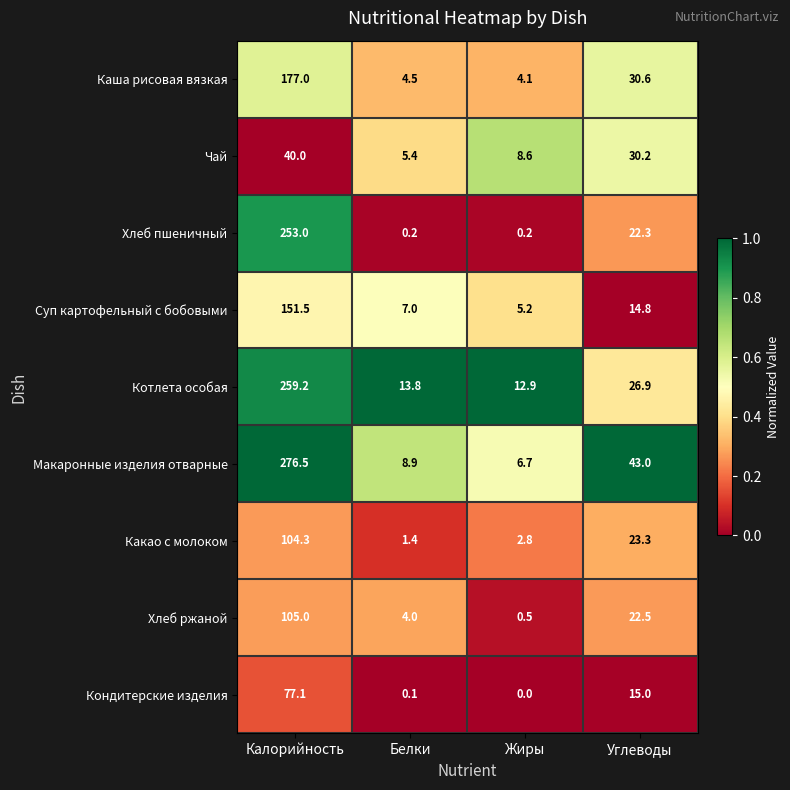

Read the Кондитерские изделия value at Калорийность.

77.1